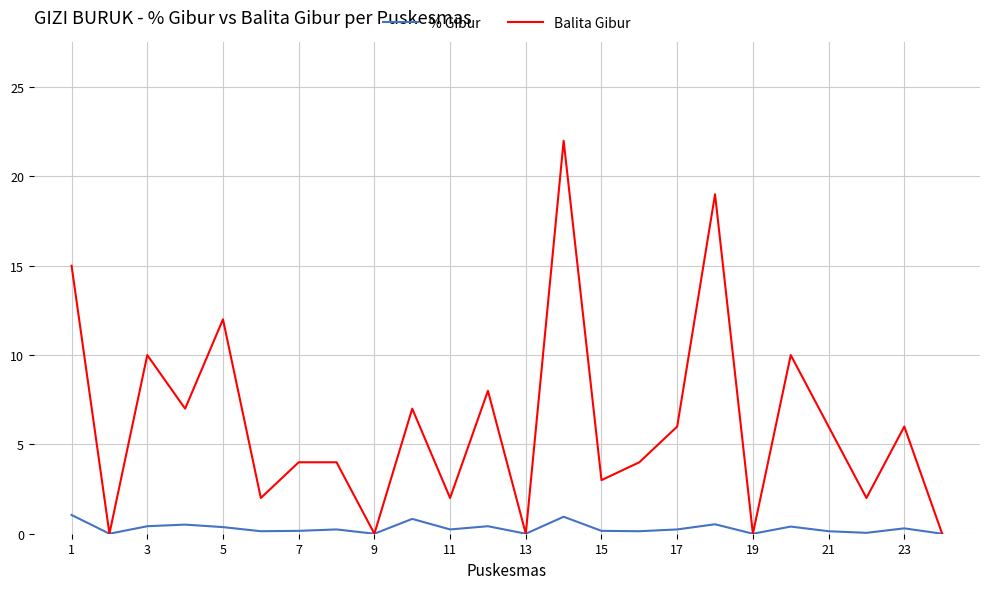

List the series in order of their peak value, highest first.

Balita Gibur, % Gibur